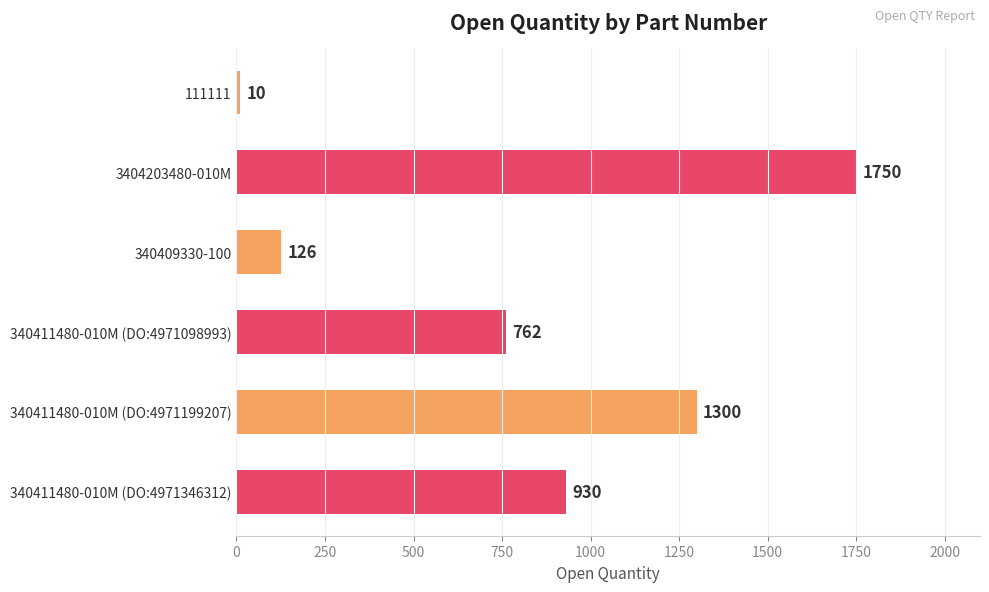

Count the number of categories in the chart.

6